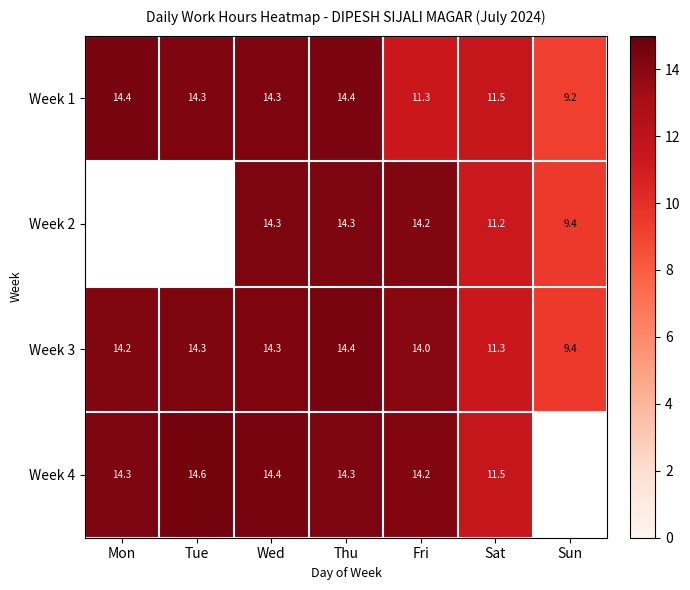

Is the value of Week 2 at Wed greater than the value of Week 3 at Mon?

Yes